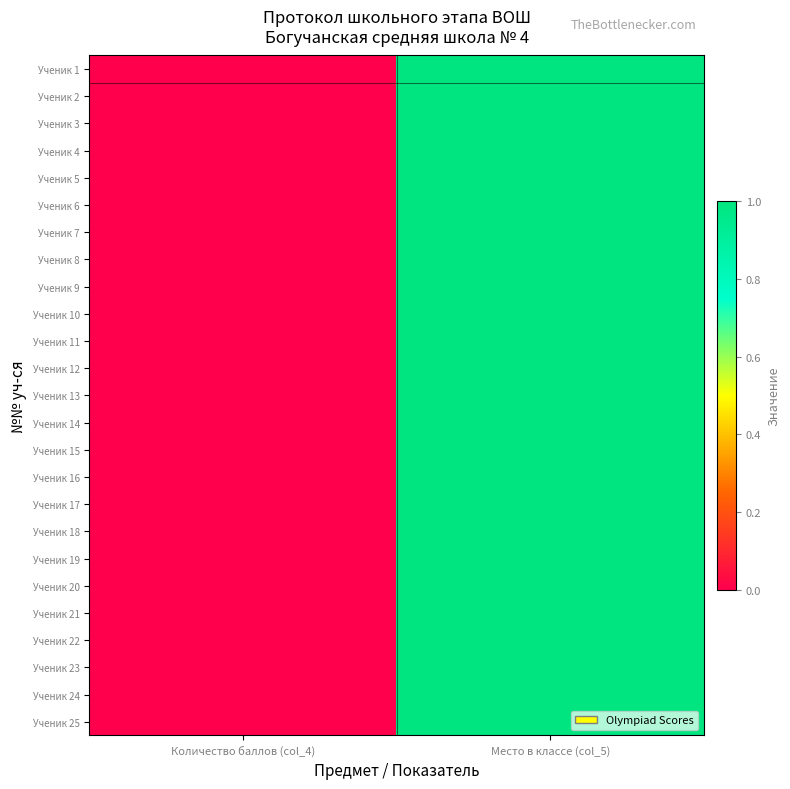

List the series in order of their peak value, highest first.

Ученик 1, Ученик 2, Ученик 3, Ученик 4, Ученик 5, Ученик 6, Ученик 7, Ученик 8, Ученик 9, Ученик 10, Ученик 11, Ученик 12, Ученик 13, Ученик 14, Ученик 15, Ученик 16, Ученик 17, Ученик 18, Ученик 19, Ученик 20, Ученик 21, Ученик 22, Ученик 23, Ученик 24, Ученик 25